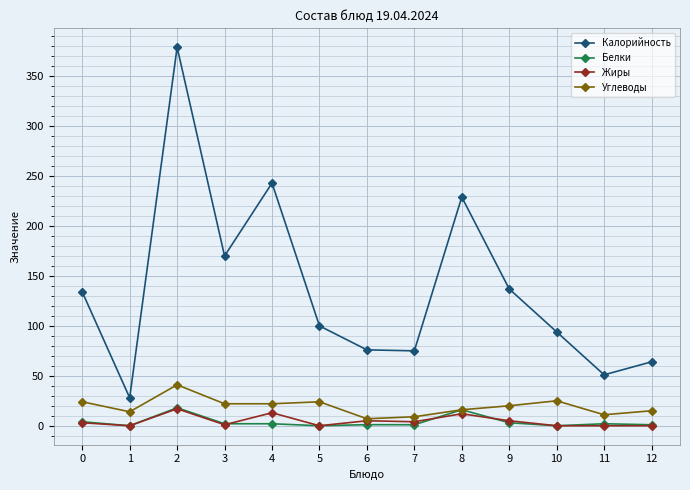

What is the total value across all series at 10?

119.0